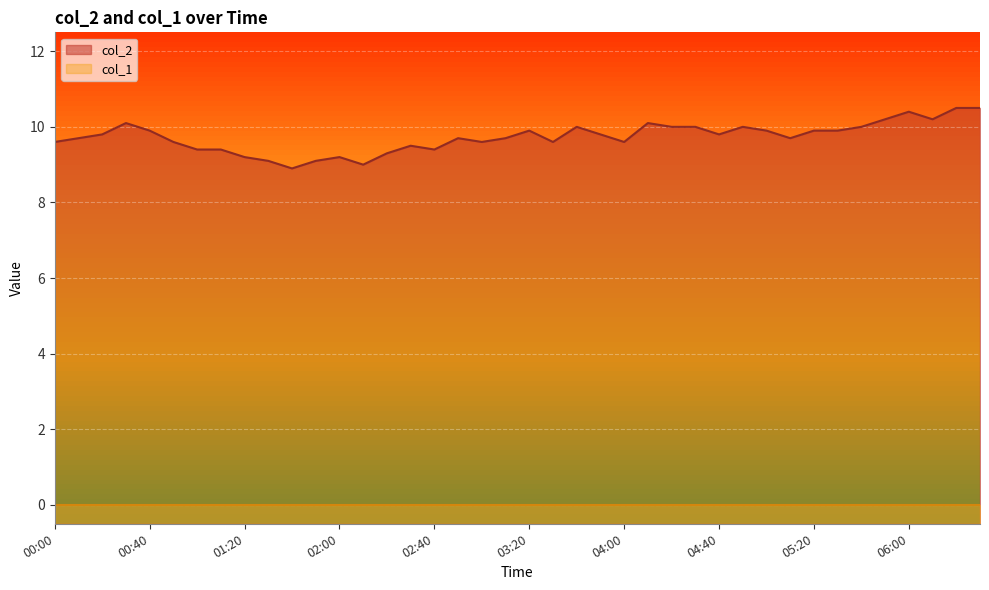

List the labels in order of value, largest first.

06:20, 06:30, 06:00, 05:50, 06:10, 00:30, 04:10, 03:40, 04:20, 04:30, 04:50, 05:40, 00:40, 03:20, 05:00, 05:20, 05:30, 00:20, 03:50, 04:40, 00:10, 02:50, 03:10, 05:10, 00:00, 00:50, 03:00, 03:30, 04:00, 02:30, 01:00, 01:10, 02:40, 02:20, 01:20, 02:00, 01:30, 01:50, 02:10, 01:40